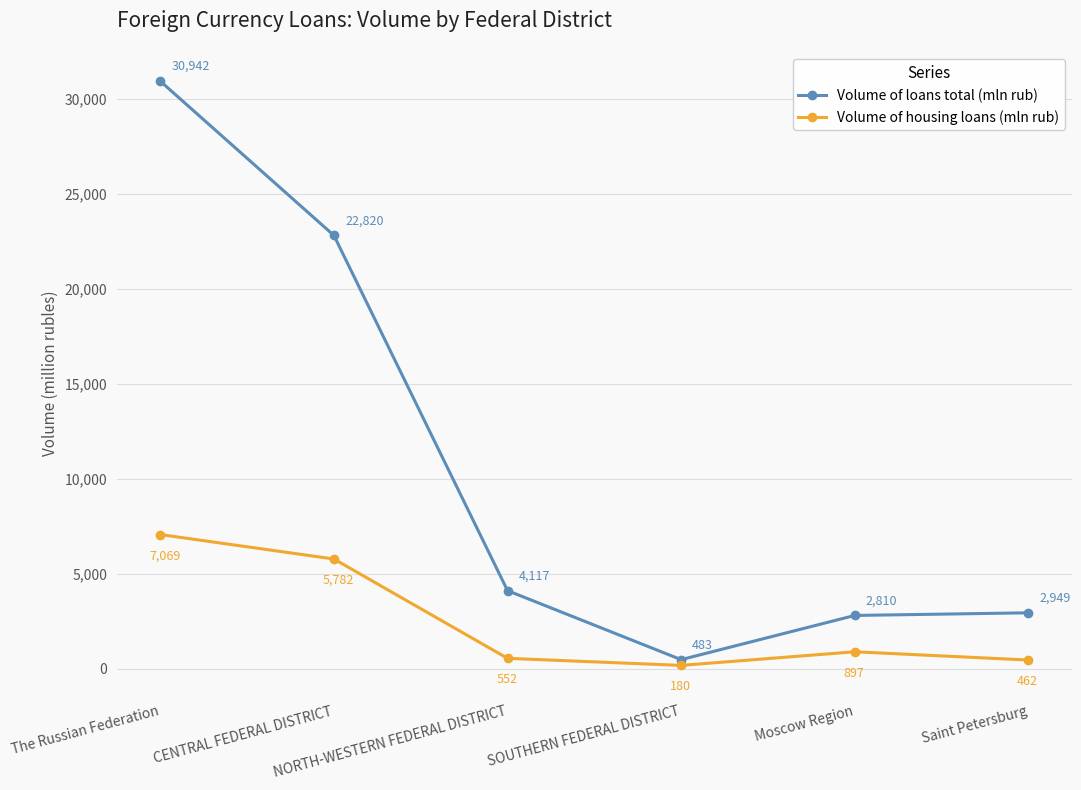

How many data points does each series have?

6